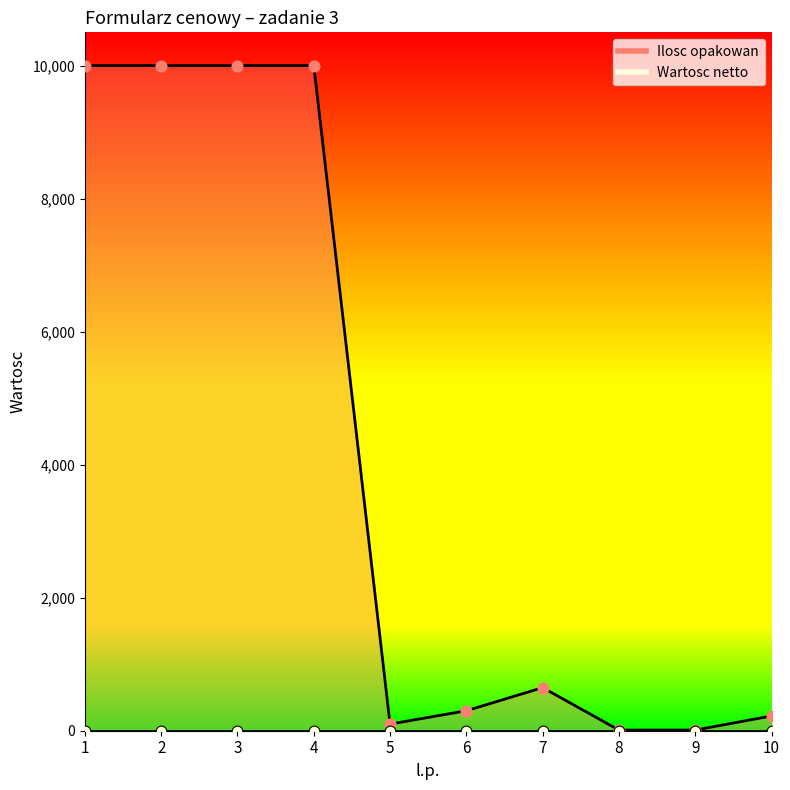

Approximately how many times larger is the value at 9 compared to 5?

0.1